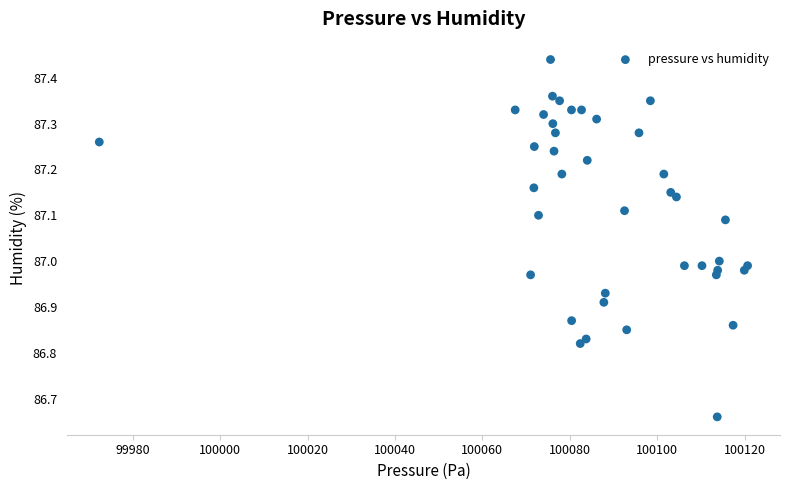

What is the range of X values (max minus min)?

148.4